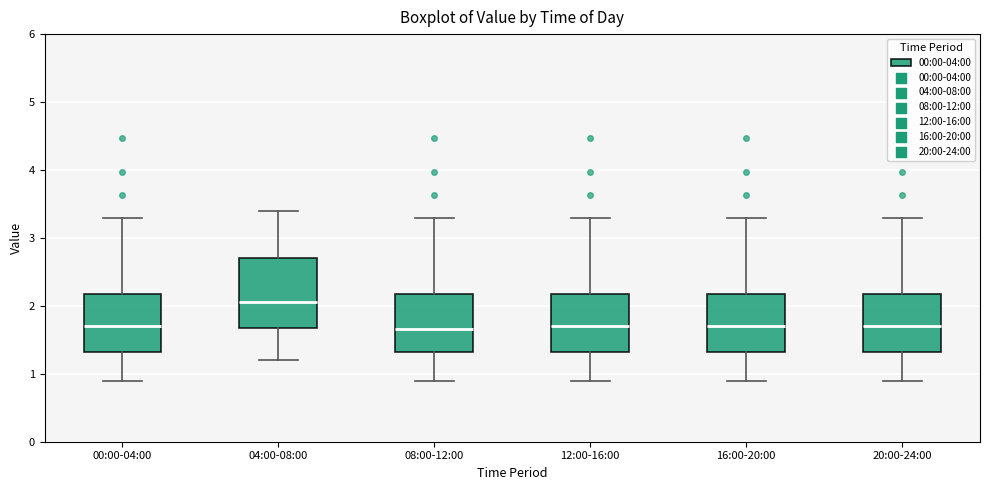

Reading left to right, read every box against the y-axis: the position of its median line, the range the box covers, and the ends of its whiskers. The values are not printed on the chart, so give them approximately, as read against the axis.

00:00-04:00: median 1.7, box 1.3 to 2.2, whiskers 0.9 to 3.3
04:00-08:00: median 2.1, box 1.7 to 2.7, whiskers 1.2 to 3.4
08:00-12:00: median 1.7, box 1.3 to 2.2, whiskers 0.9 to 3.3
12:00-16:00: median 1.7, box 1.3 to 2.2, whiskers 0.9 to 3.3
16:00-20:00: median 1.7, box 1.3 to 2.2, whiskers 0.9 to 3.3
20:00-24:00: median 1.7, box 1.3 to 2.2, whiskers 0.9 to 3.3